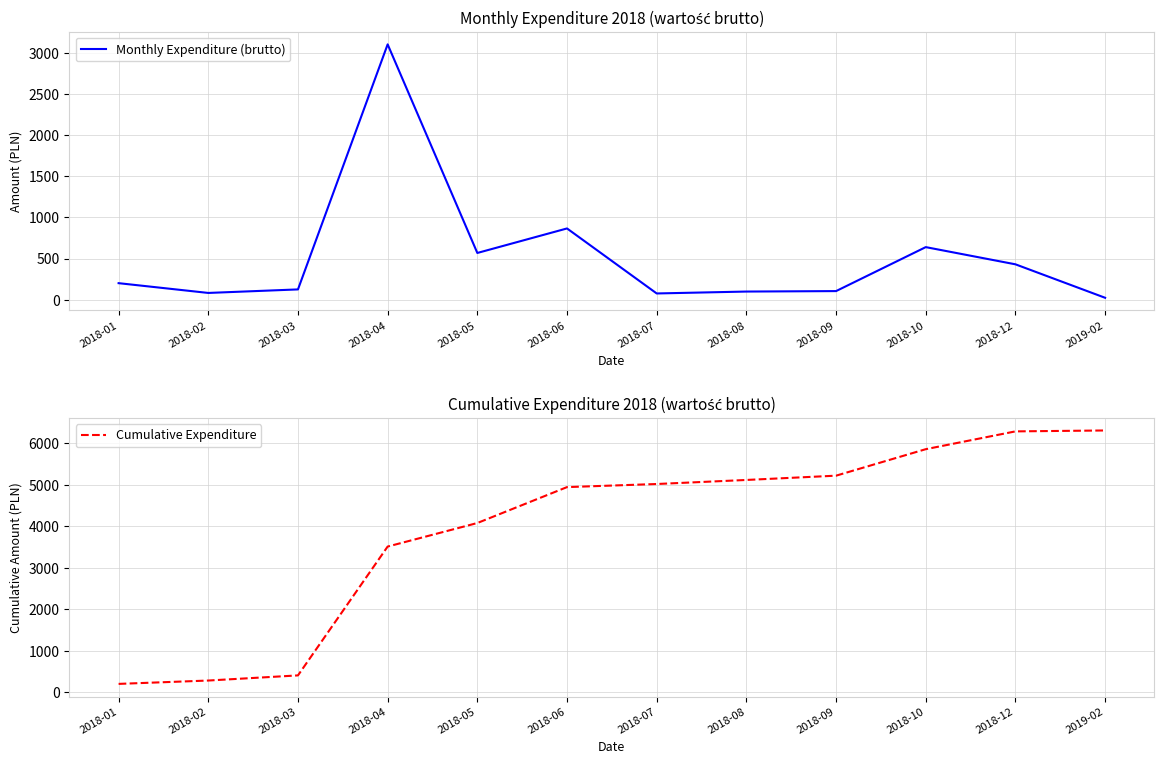

Which category has the highest value in the Monthly Expenditure (brutto) series?

2018-04